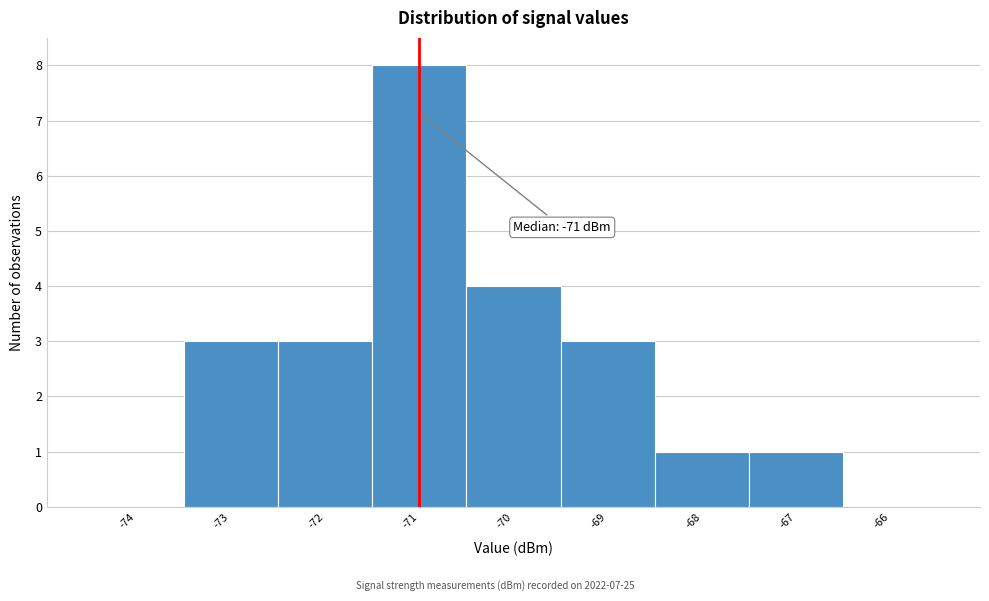

Which range on the x-axis has the tallest bar?

-71.5 to -70.5